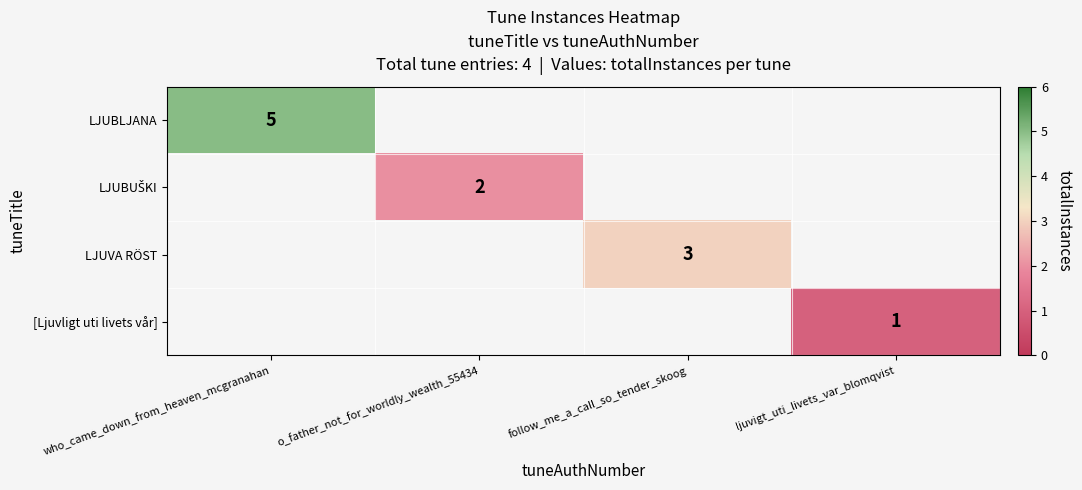

Which label corresponds to the smallest value in the chart?

ljuvigt_uti_livets_var_blomqvist